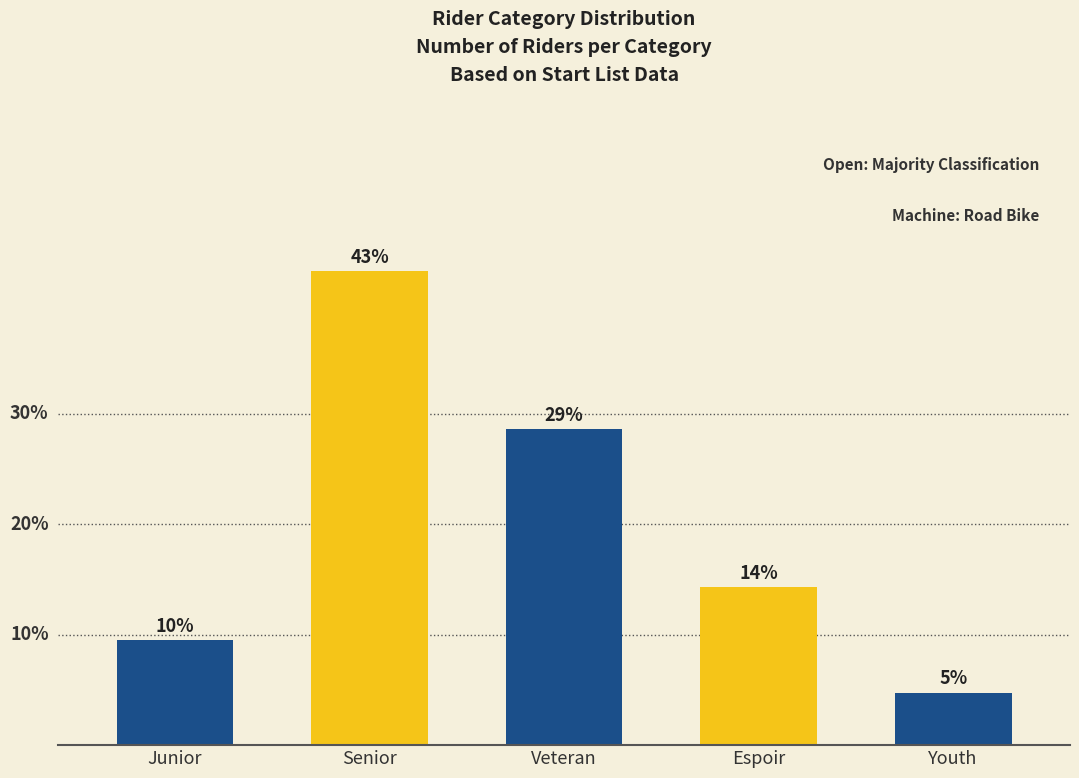

Does the chart contain any negative values?

No